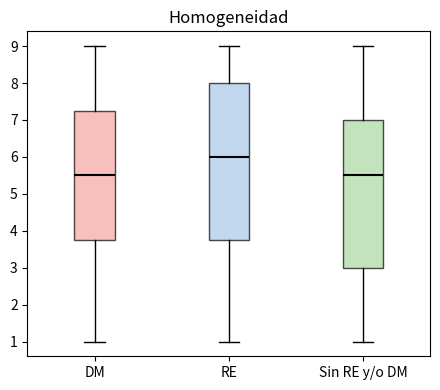

Where is the upper edge of the box for Sin RE y/o DM on the y-axis? The values are not printed on the chart, so give them approximately, as read against the axis.

7.0